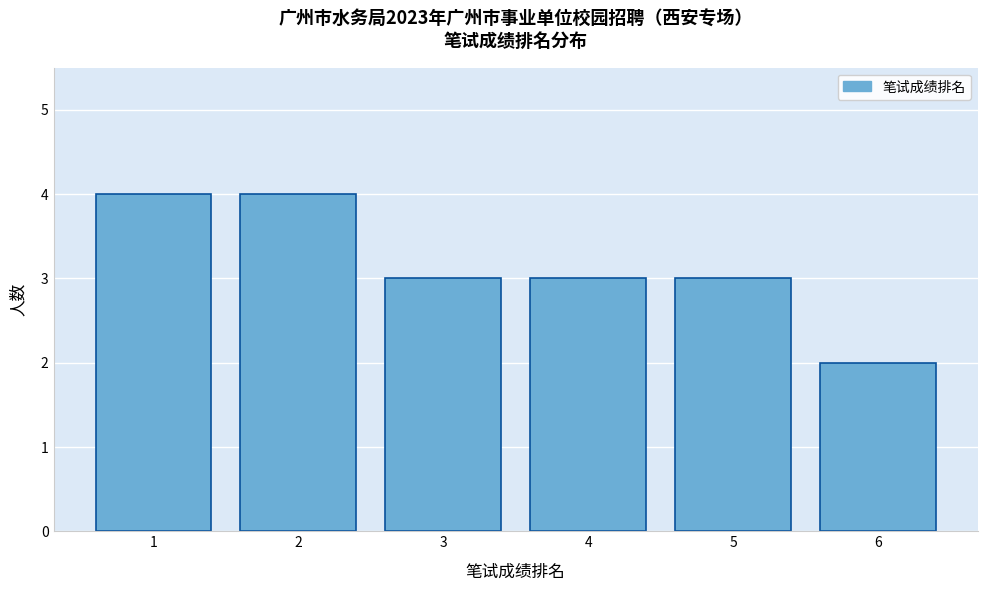

Reading right to left, what are all the values shown in this chart?

2	3	3	3	4	4